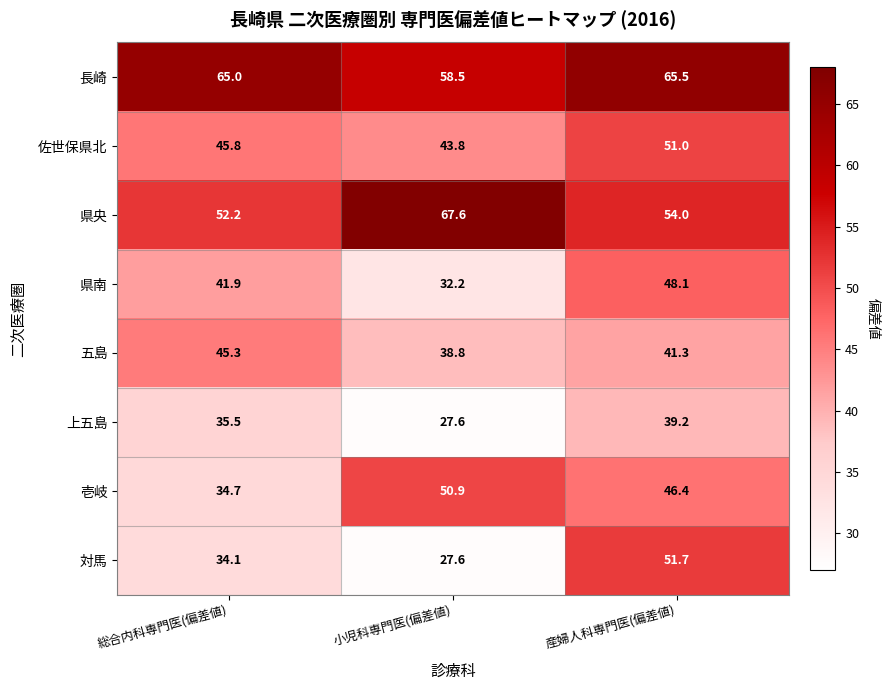

Which series changed the most between 小児科専門医(偏差値) and 産婦人科専門医(偏差値)?

対馬